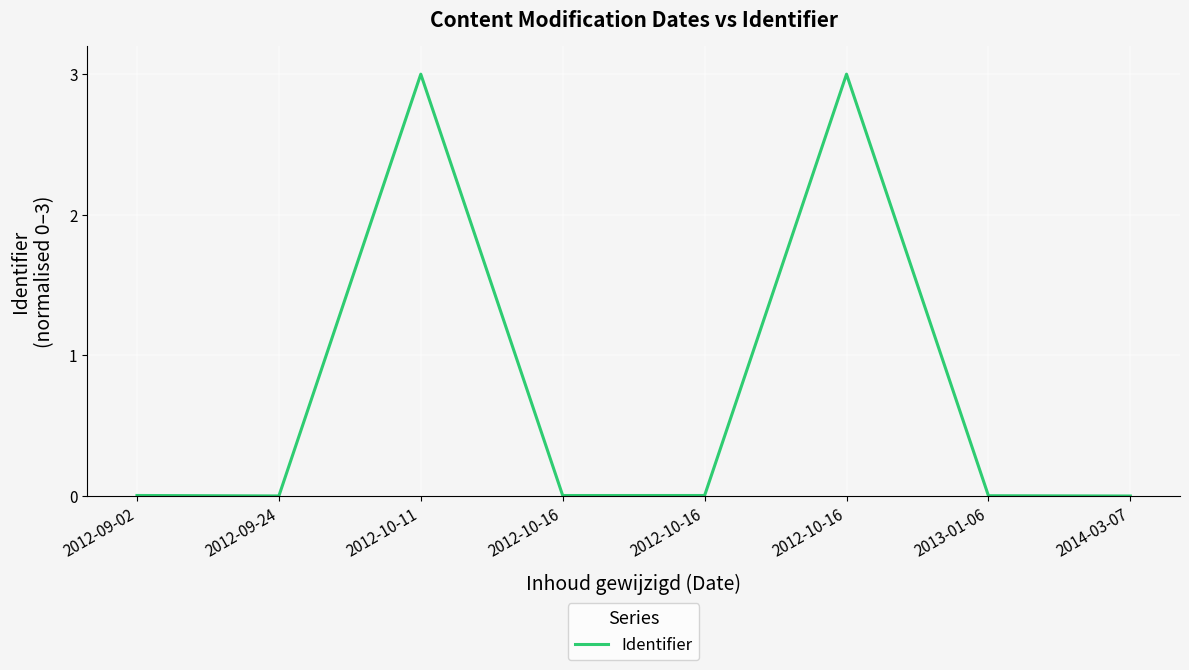

How many categories are shown in the chart?

8